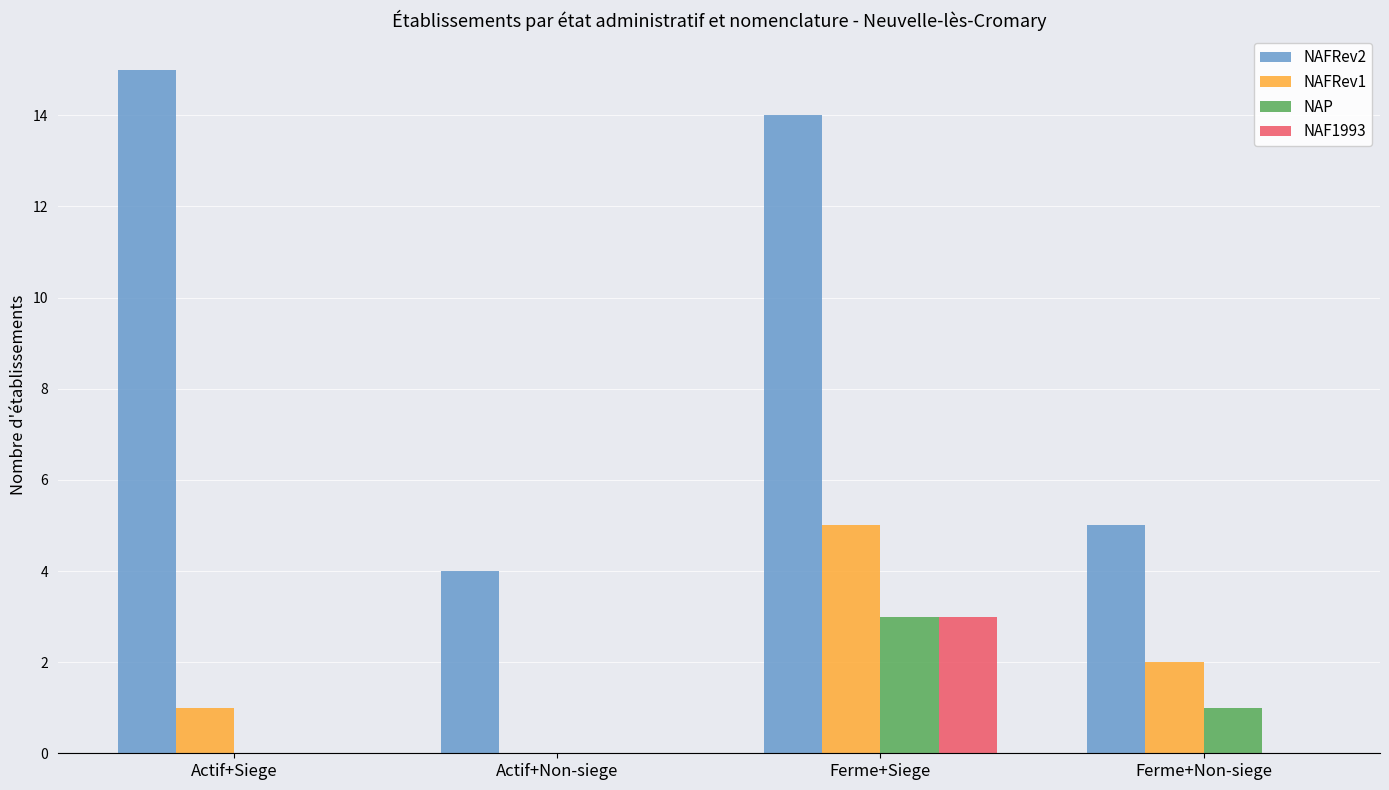

Which series changed the most between Actif+Siege and Ferme+Siege?

NAFRev1